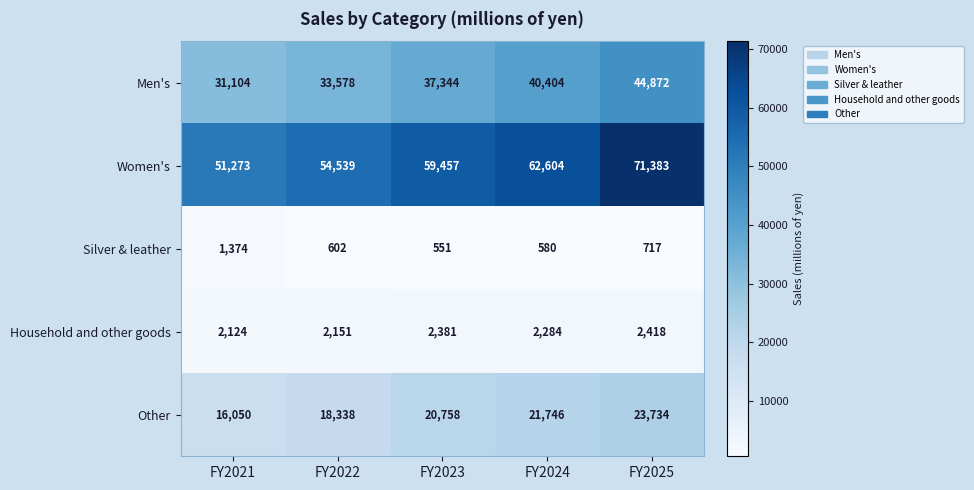

Which series has the largest total across all categories?

Women's